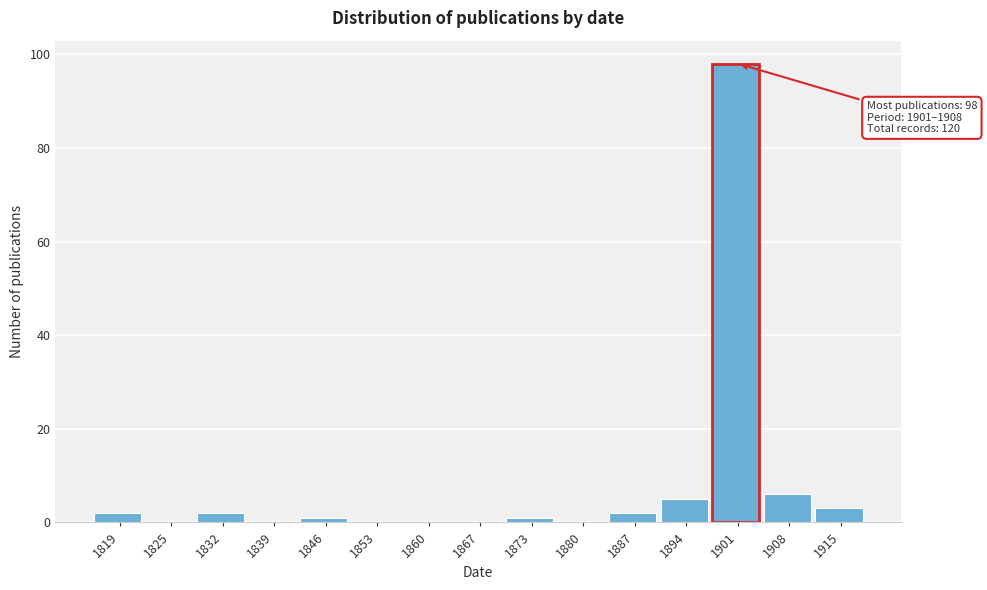

Reading left to right, transcribe all the data shown in this chart.

1819=2	1825=0	1832=2	1839=0	1846=1	1853=0	1860=0	1867=0	1873=1	1880=0	1887=2	1894=5	1901=98	1908=6	1915=3